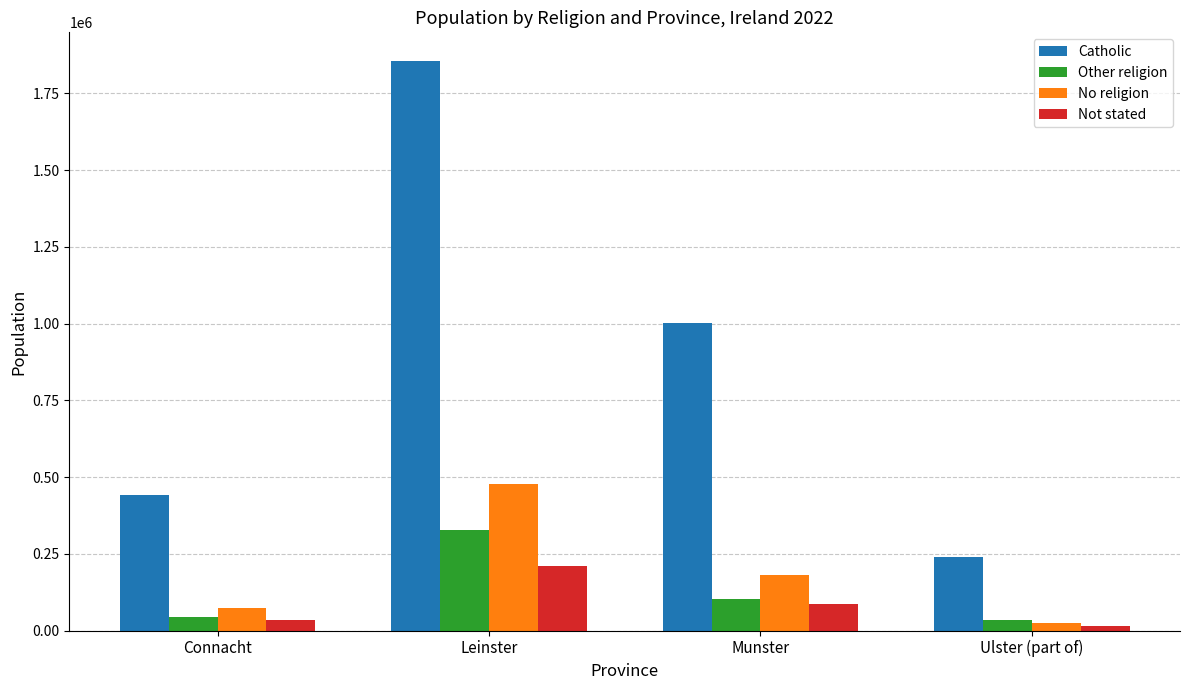

The value of Catholic at Munster is 1002293. True or false?

True